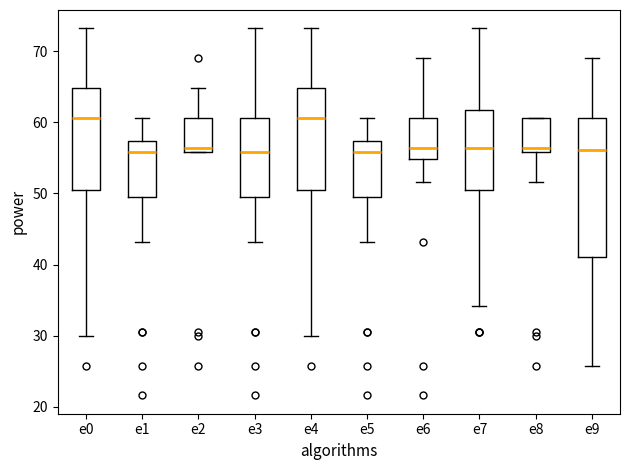

Reading left to right, read every box against the y-axis: the position of its median line, the range the box covers, and the ends of its whiskers. The values are not printed on the chart, so give them approximately, as read against the axis.

e0: median 61, box 51 to 65, whiskers 30 to 73
e1: median 56, box 49 to 57, whiskers 43 to 61
e2: median 56 (just above the box's lower edge), box 56 to 61, whiskers 56 to 65
e3: median 56, box 50 to 61, whiskers 43 to 73
e4: median 61, box 51 to 65, whiskers 30 to 73
e5: median 56, box 49 to 57, whiskers 43 to 61
e6: median 56, box 55 to 61, whiskers 52 to 69
e7: median 56, box 51 to 62, whiskers 34 to 73
e8: median 56 (just above the box's lower edge), box 56 to 61, whiskers 52 to 61
e9: median 56, box 41 to 61, whiskers 26 to 69